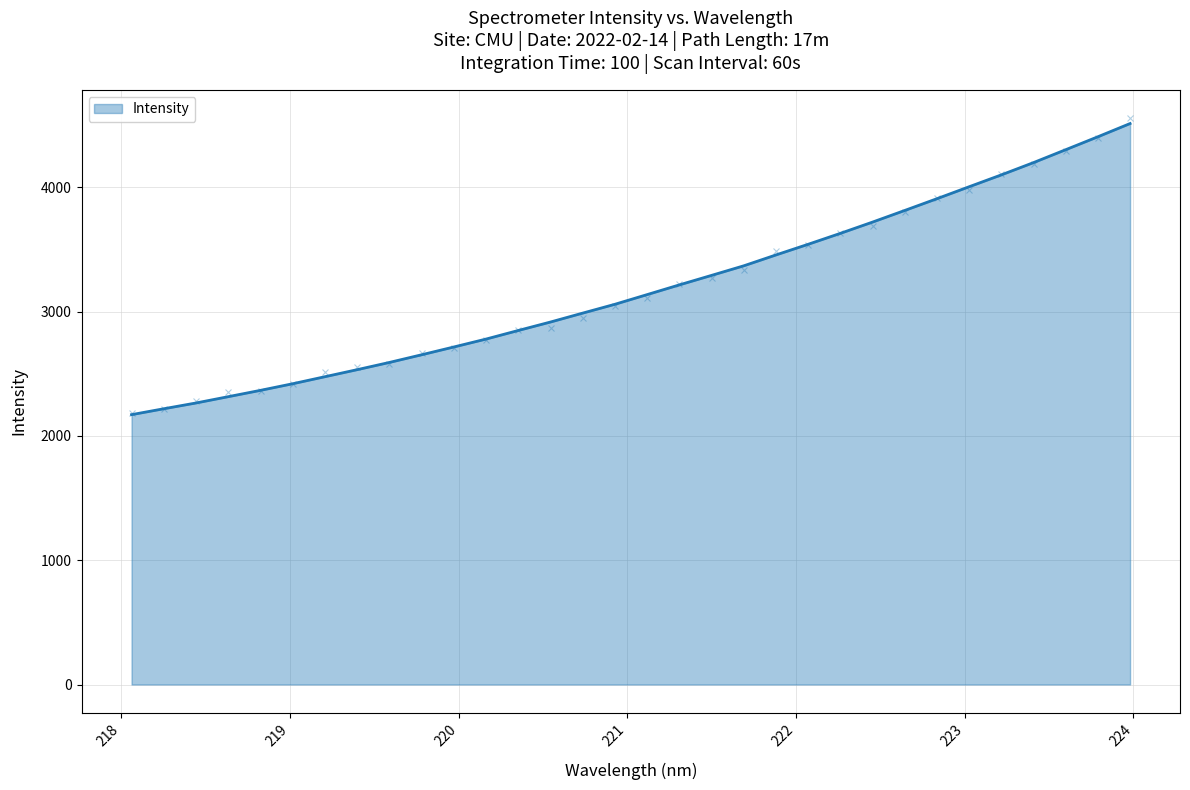

True or false: the data has more than 2 interior local peaks.

False